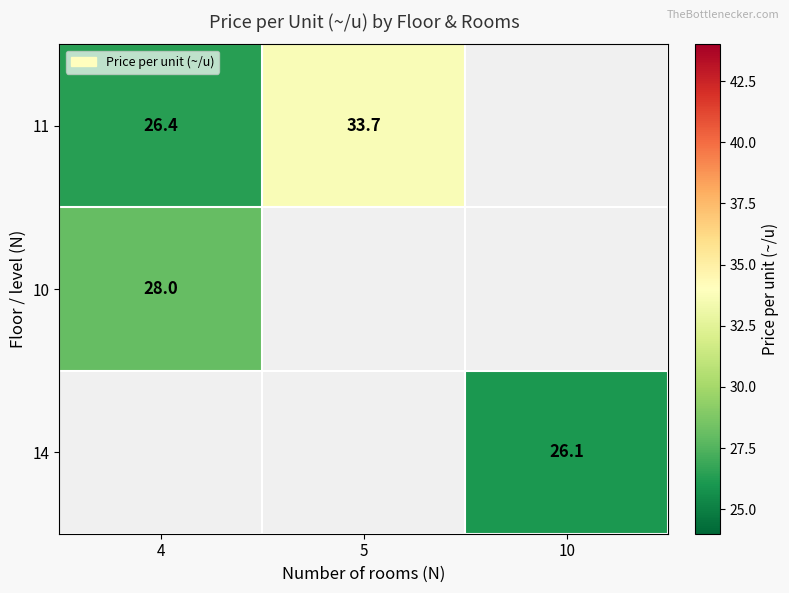

The value of 11 at 5 is 33.7. True or false?

True